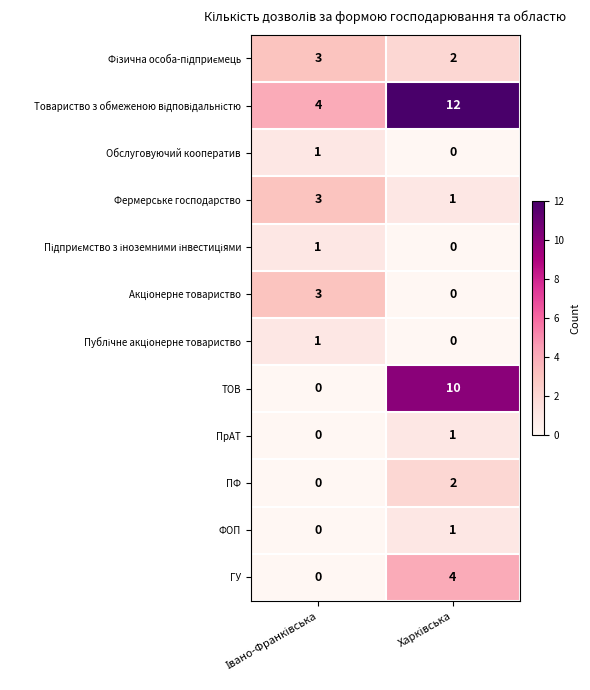

Which series has the largest range (max minus min)?

ТОВ